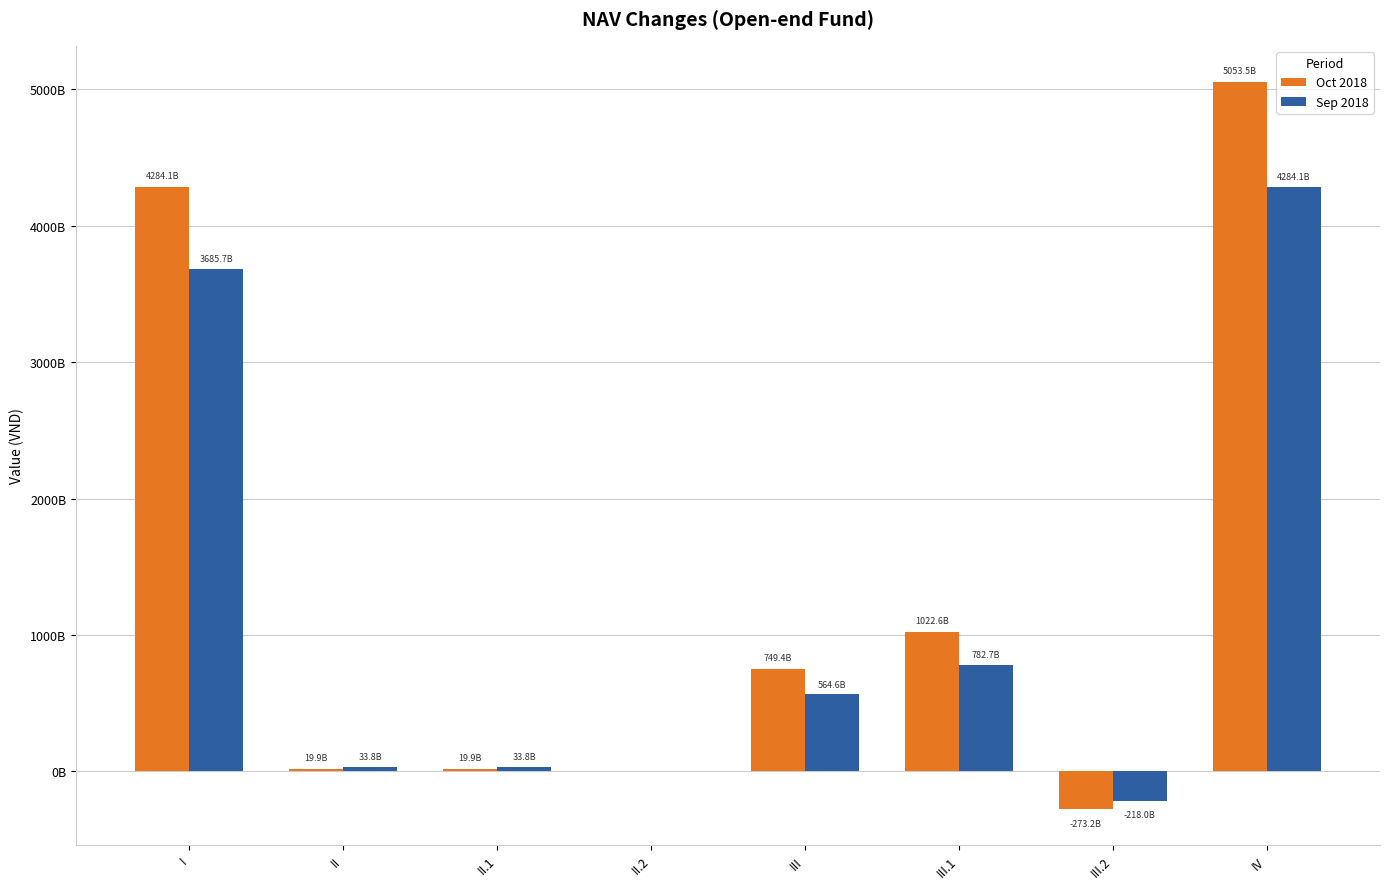

What position from the left is III.1?

6